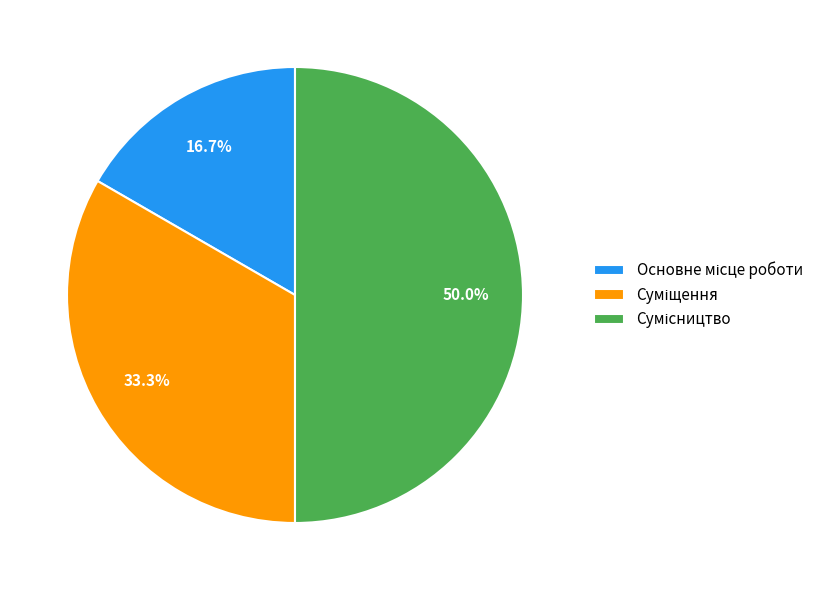

How many segments does this pie chart have?

3